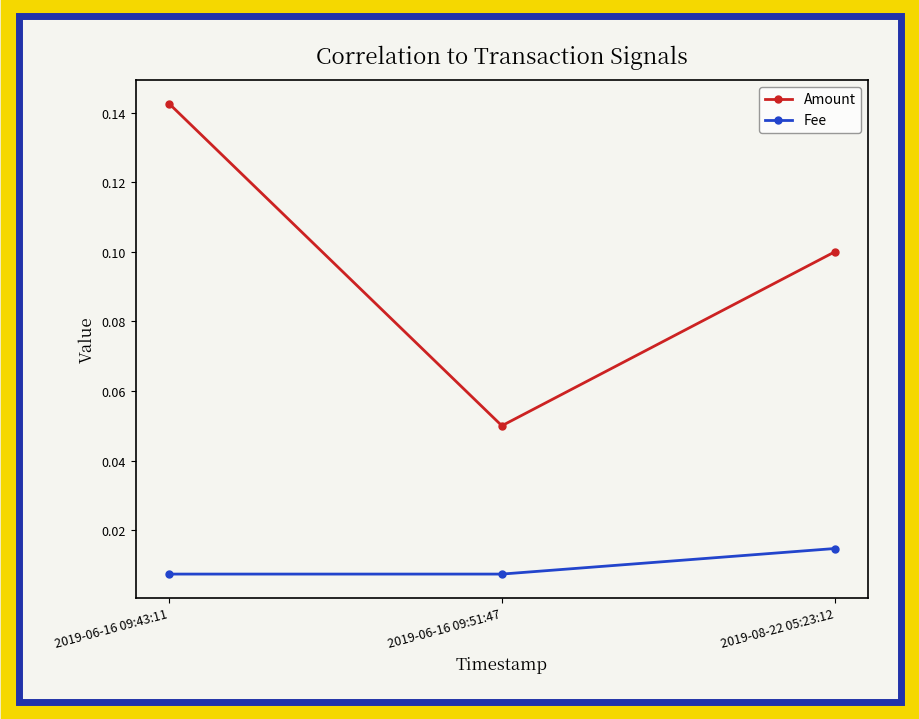

Which series has the largest total across all categories?

Amount